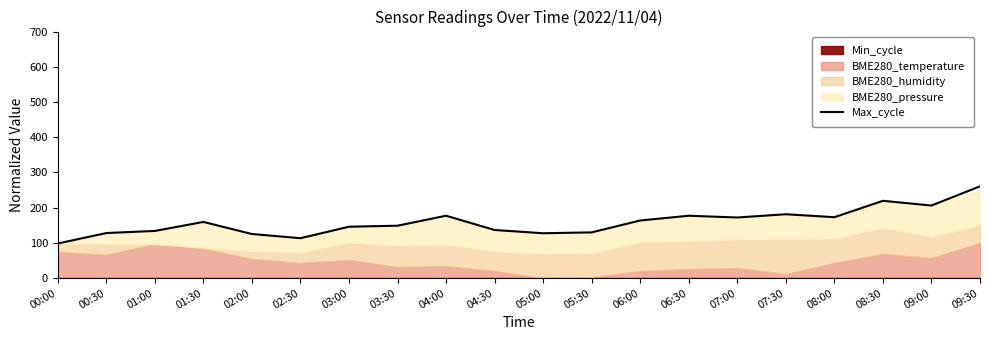

Rank the categories by value from lowest to highest.

00:00, 02:30, 02:00, 05:00, 00:30, 05:30, 01:00, 04:30, 03:00, 03:30, 01:30, 06:00, 07:00, 08:00, 04:00, 06:30, 07:30, 09:00, 08:30, 09:30